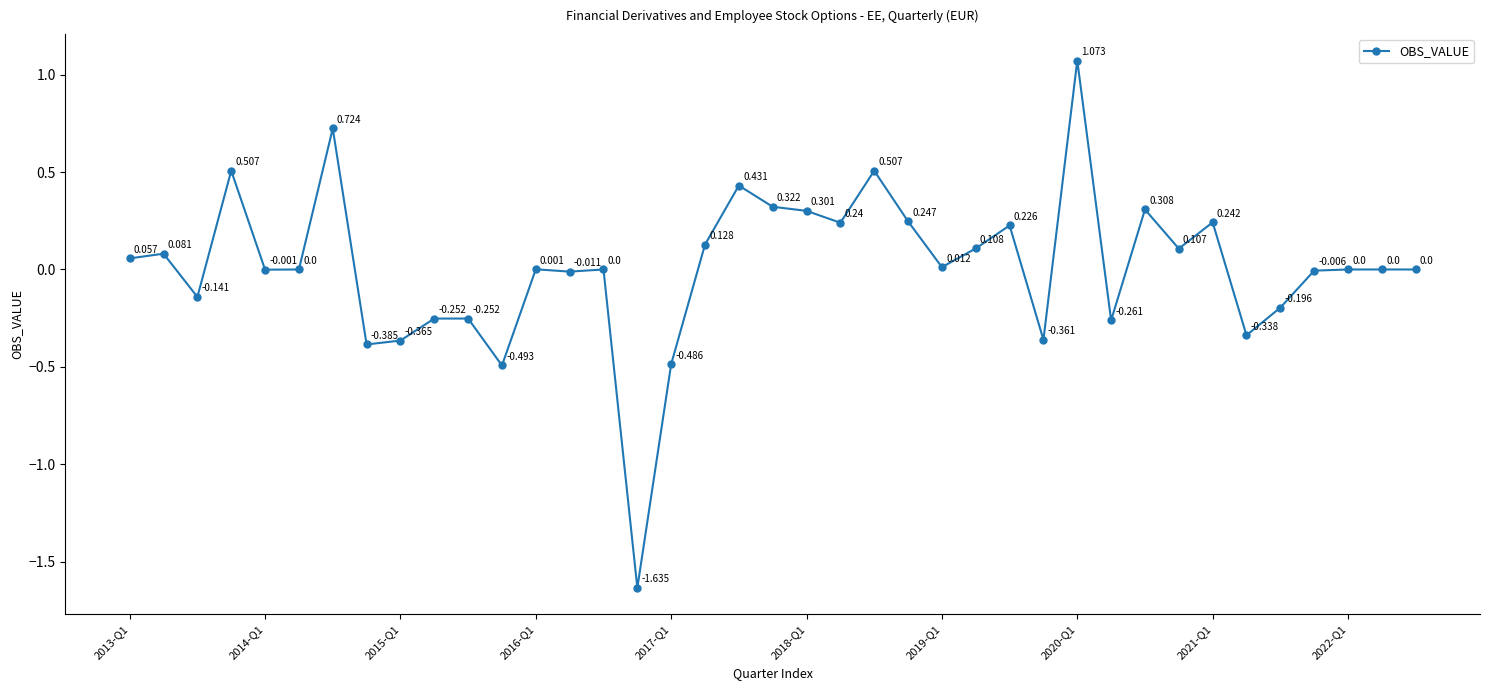

How many interior local valleys (lower than both neighbors) does the data have?

12